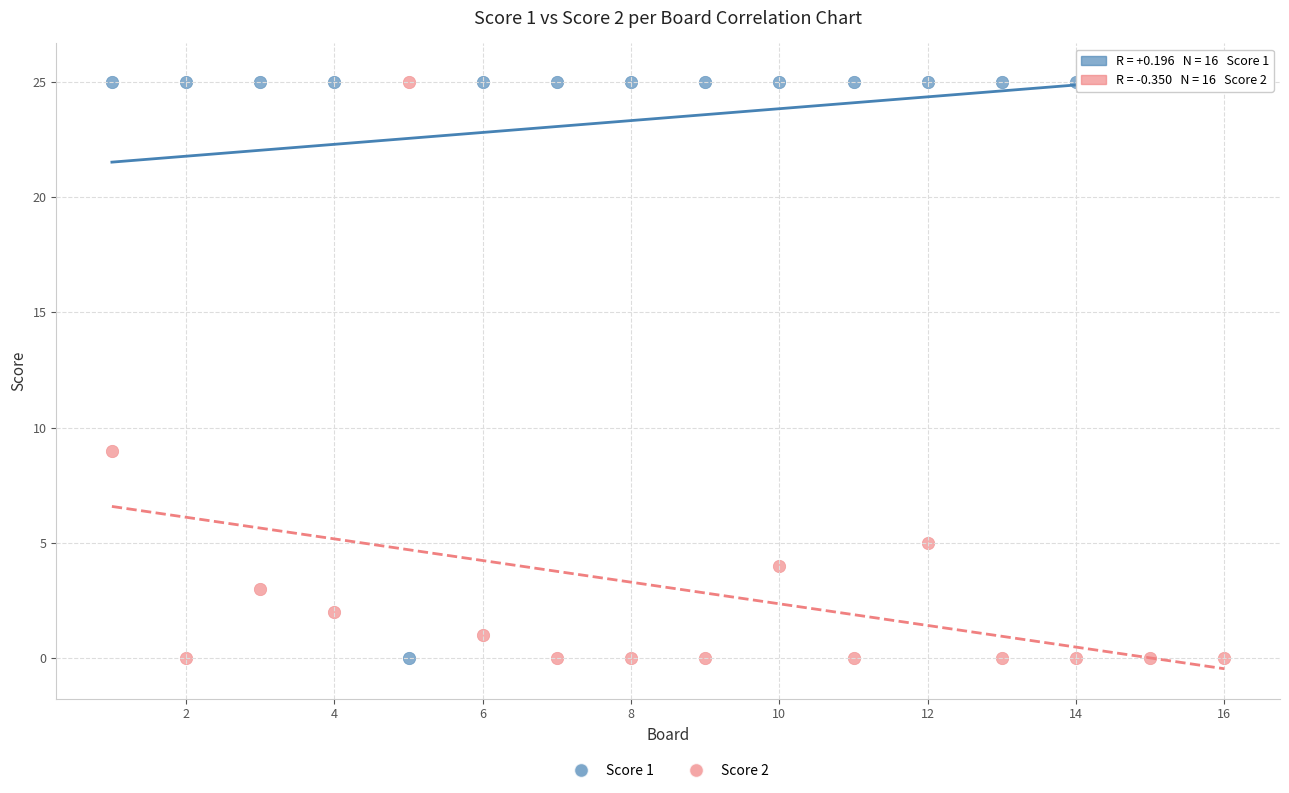

What is the X range (max minus min) for the scatter plot?

15